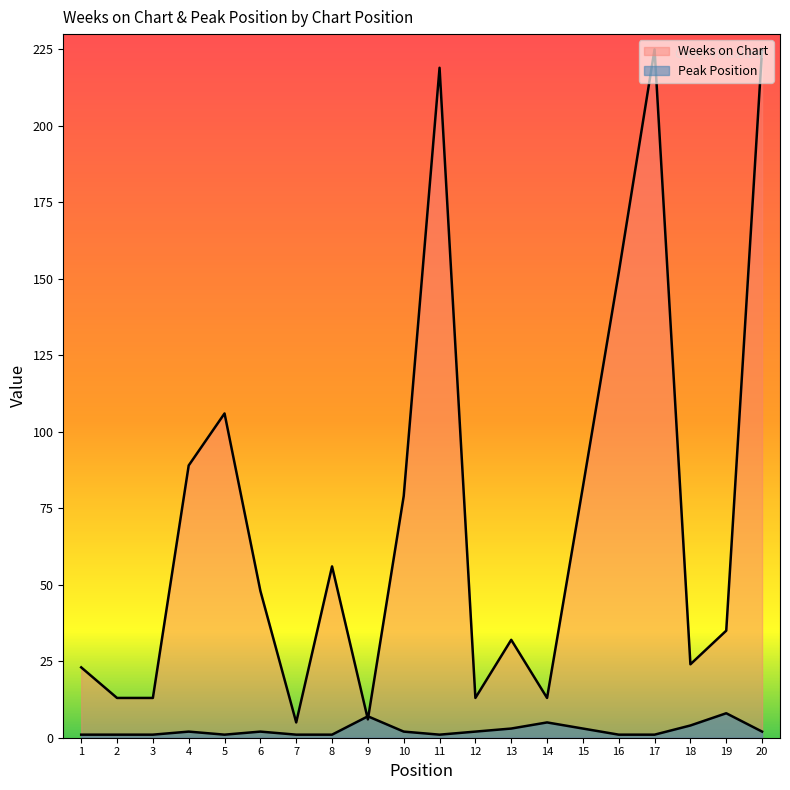

True or false: Weeks on Chart has a value of 225 at 20.

True